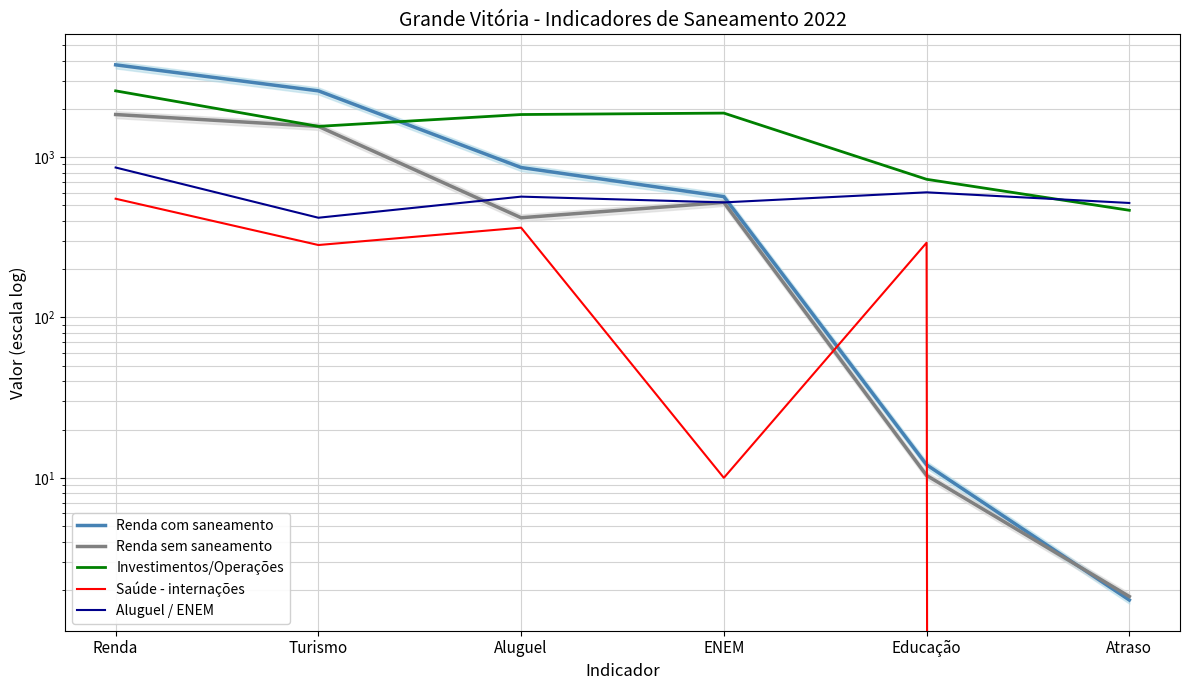

What is the label of the 5th point from the left?

Educação